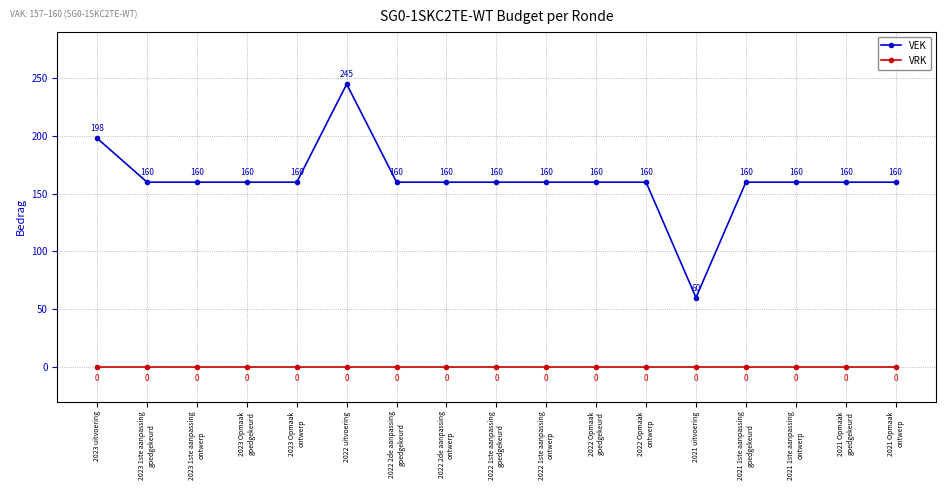

Rank the series by their average value, from highest to lowest.

VEK, VRK